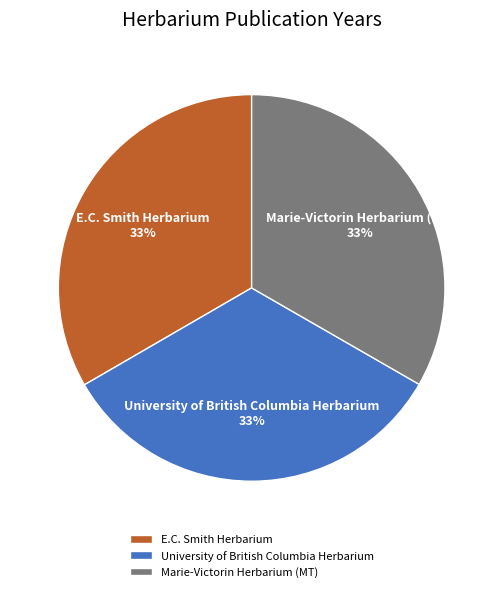

To the nearest percent, what is the average slice percentage?

33%